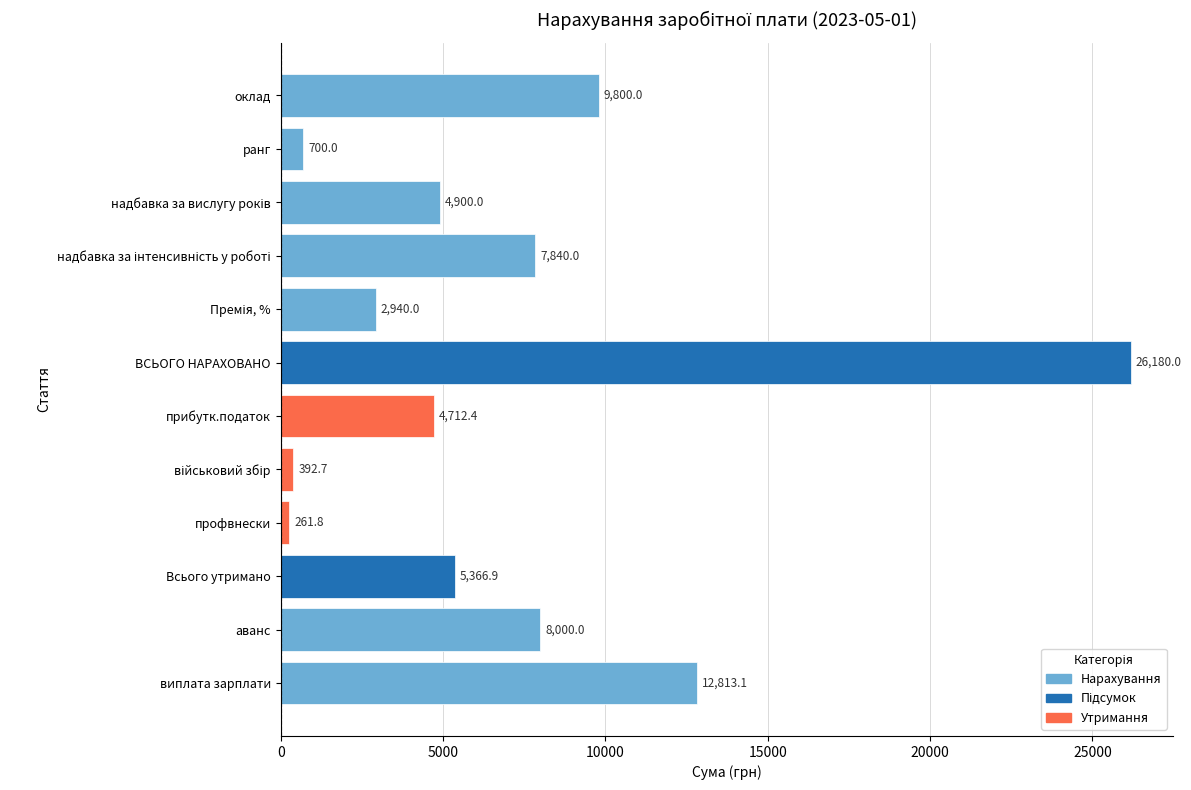

The value at ВСЬОГО НАРАХОВАНО is 15758.9. True or false?

False